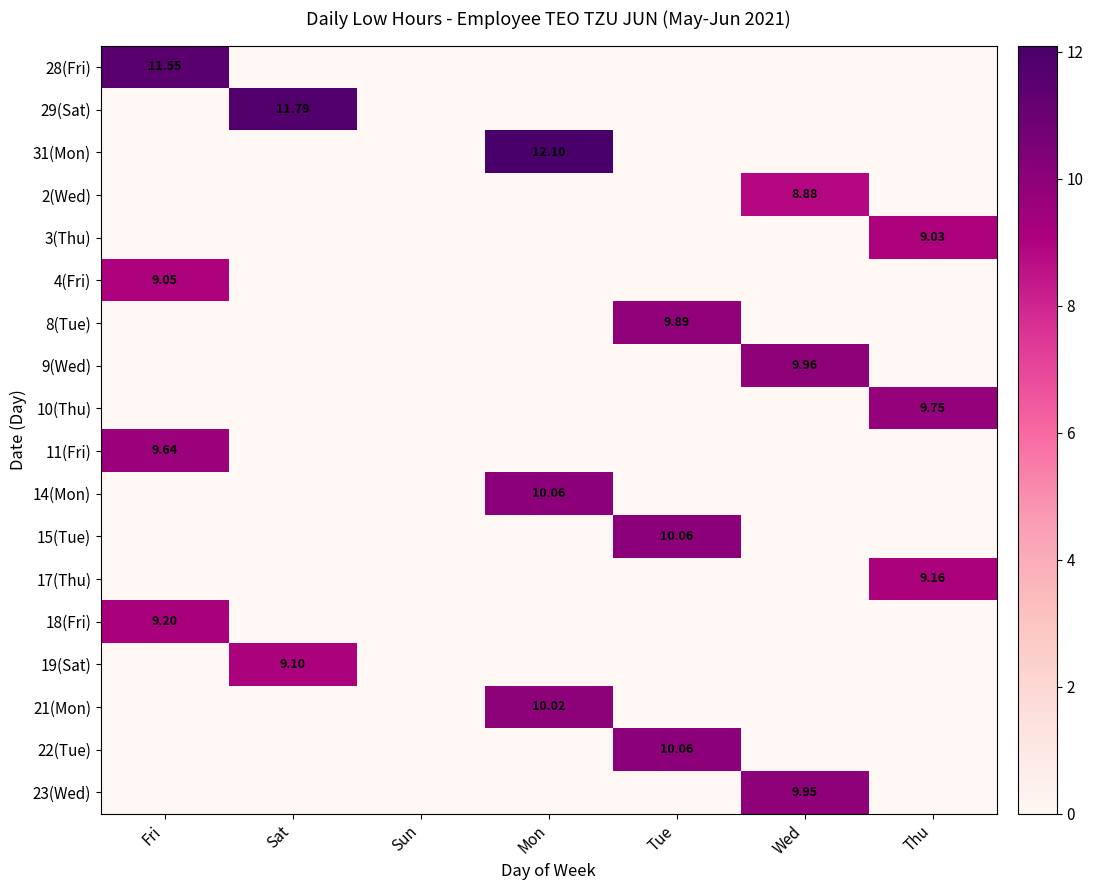

The 29(Sat) series shows 5.0 at Mon. True or false?

False